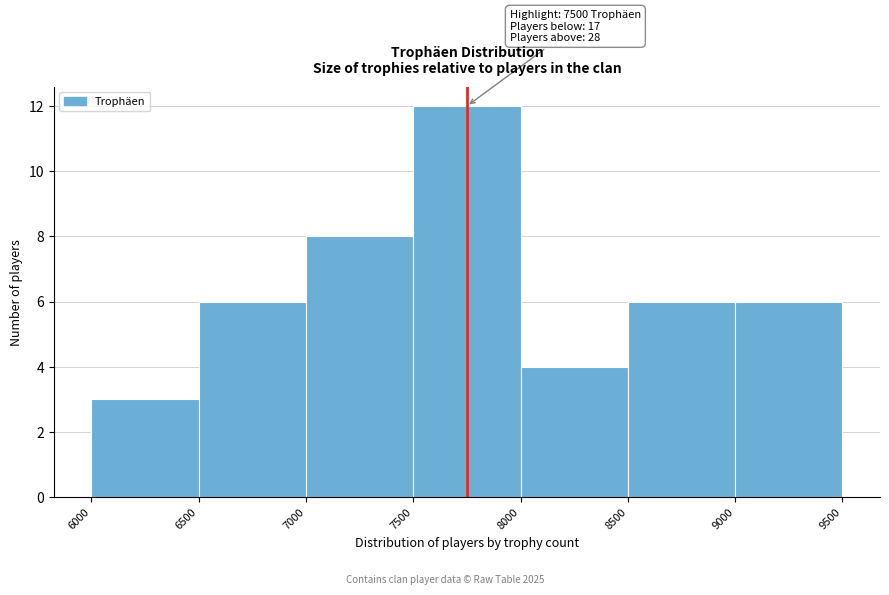

Over which range of the x-axis is the bar tallest?

7500 to 8000